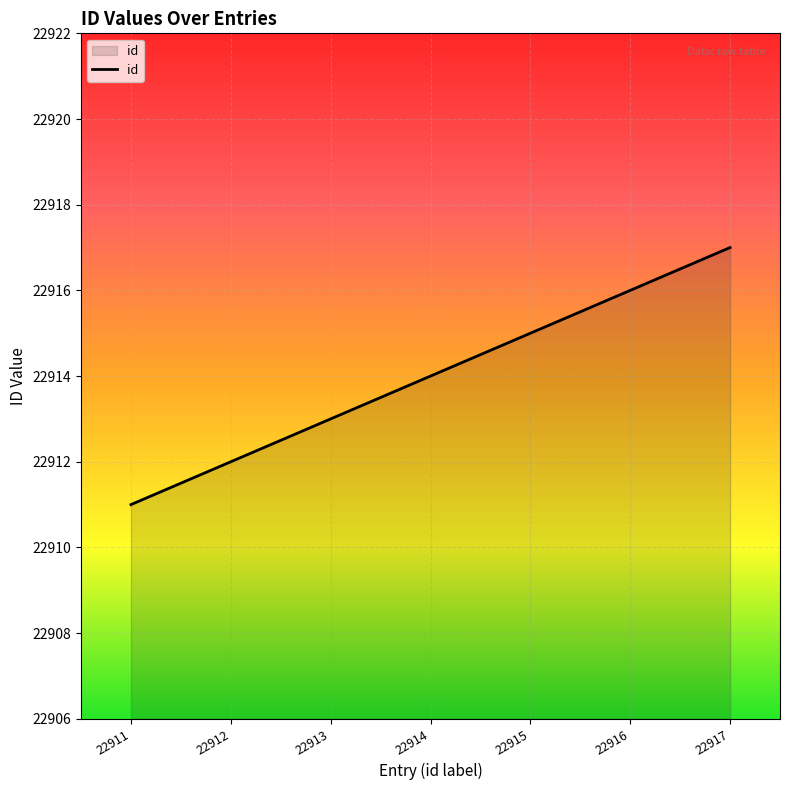

Which category has the highest value across all series?

22917